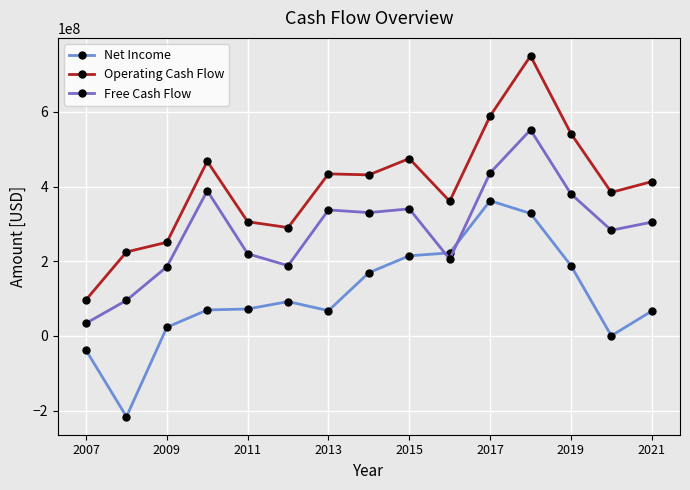

Which series has the largest total across all categories?

Operating Cash Flow